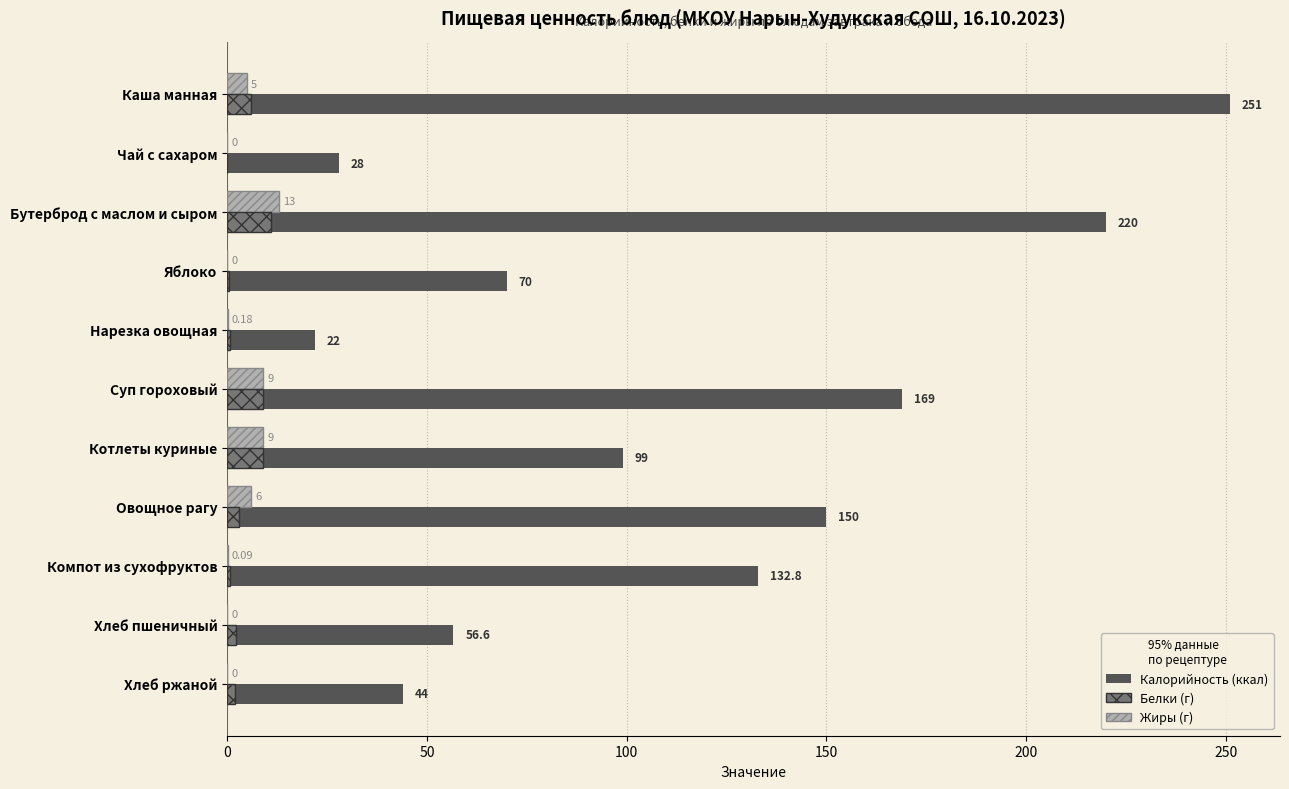

At which category does the chart reach its peak across all series?

Каша манная